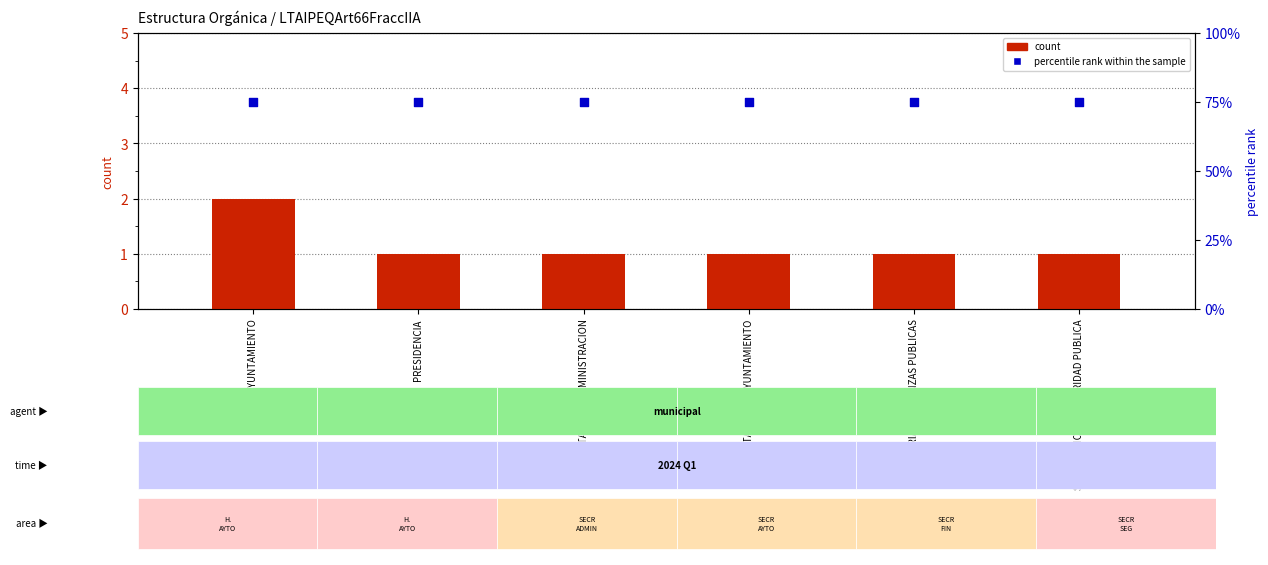

Which series has the widest spread of Y values?

count